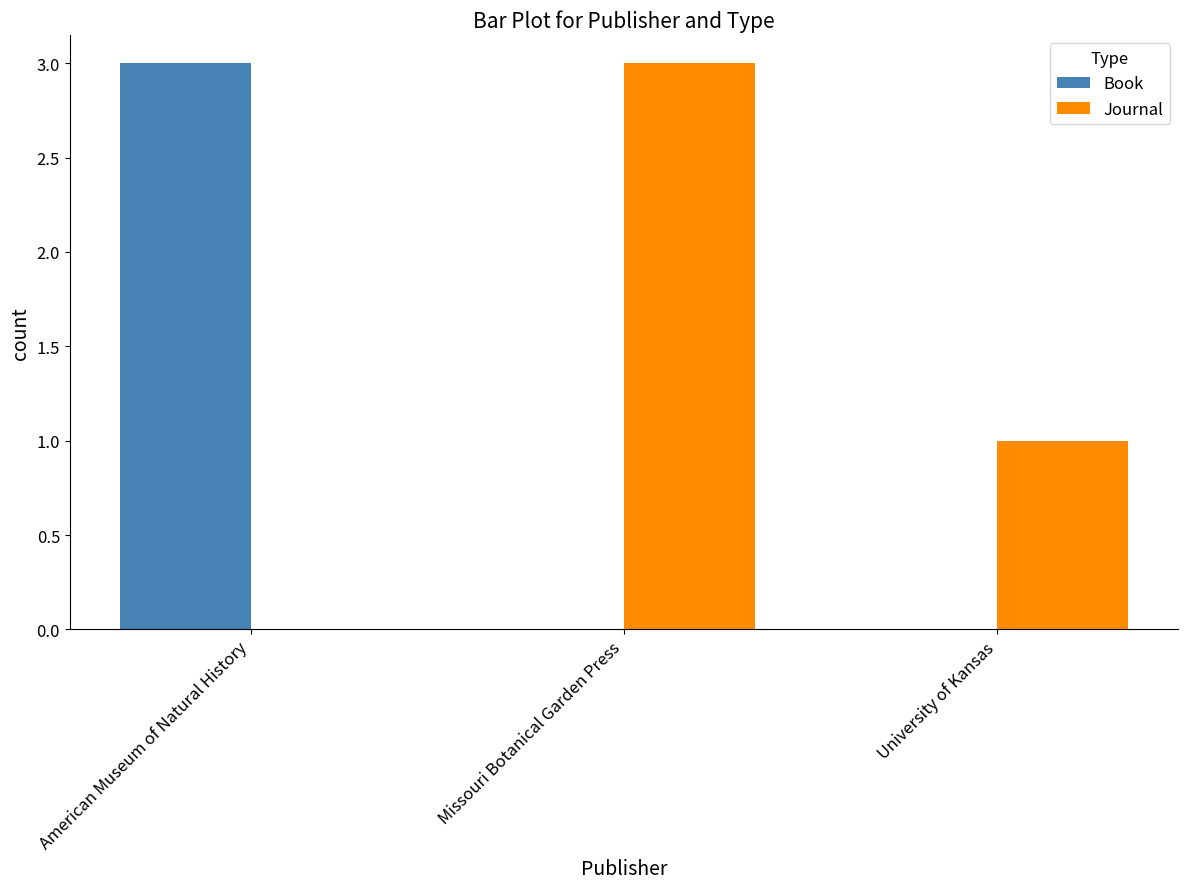

True or false: Journal has a value of 3 at Missouri Botanical Garden Press.

True